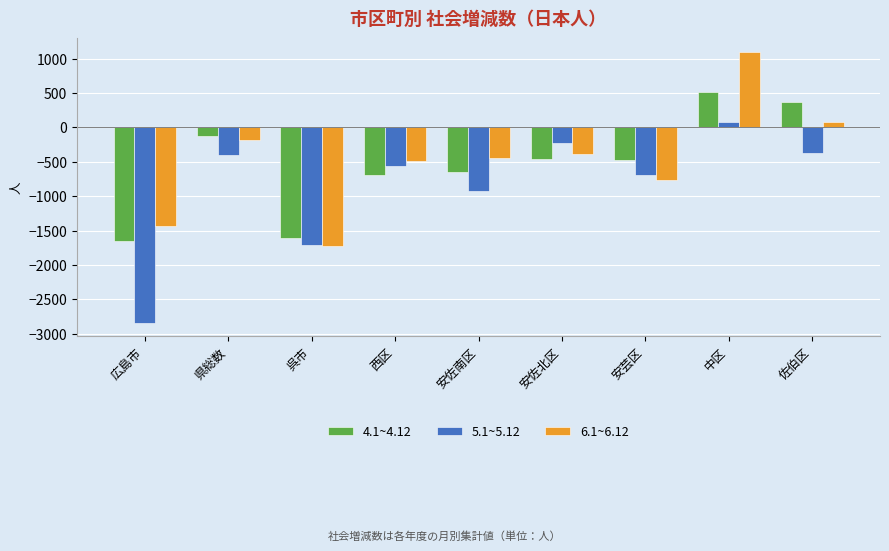

How many categories are shown in the chart?

9